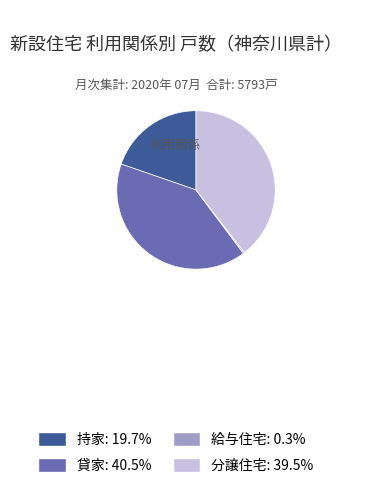

Is there any slice that represents more than half of the pie?

No